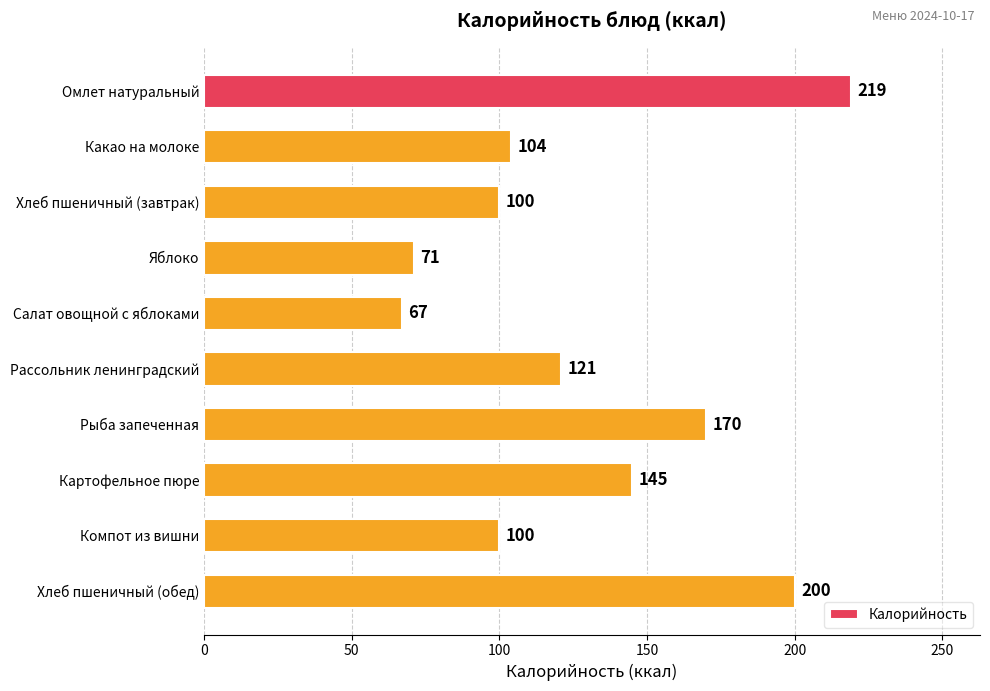

What is the difference between the values at Какао на молоке and Яблоко?

33